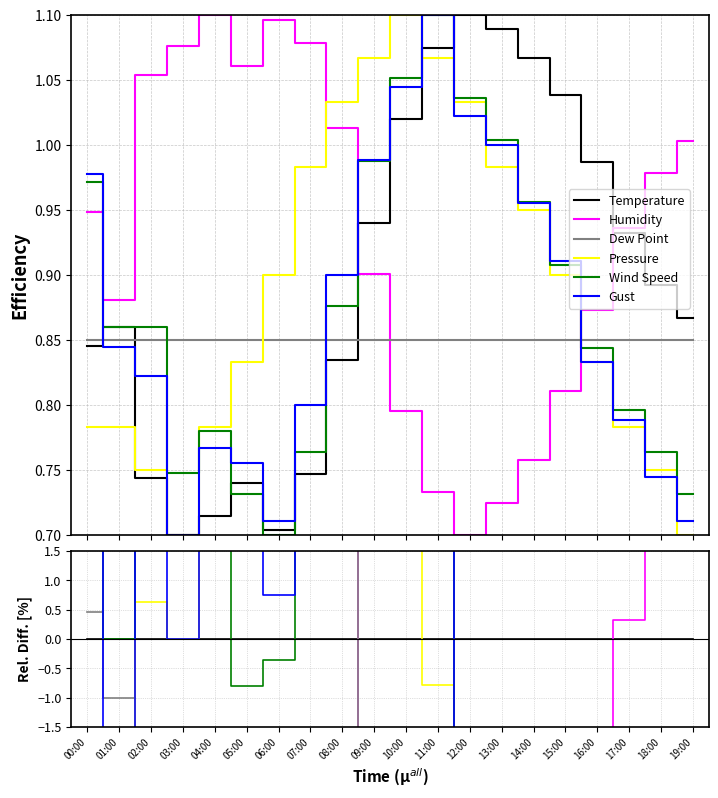

What is the difference between the highest and lowest values at 07:00?

33.1